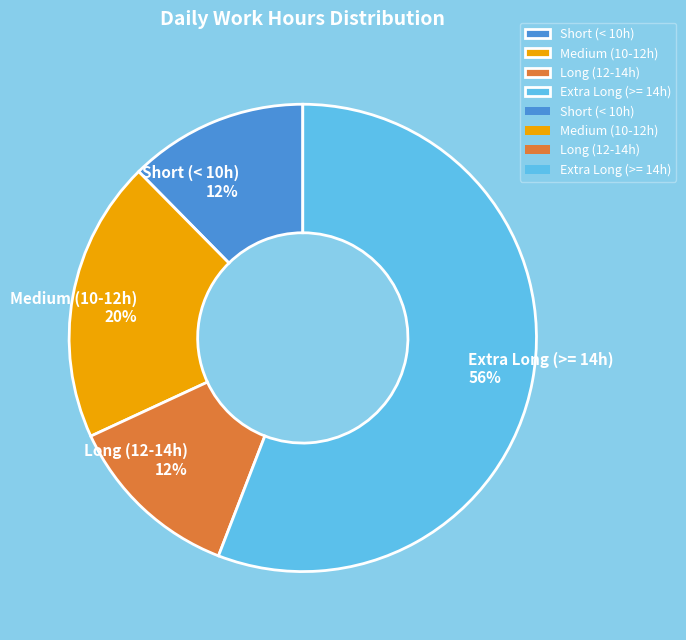

Which category accounts for the majority?

Extra Long (>= 14h)